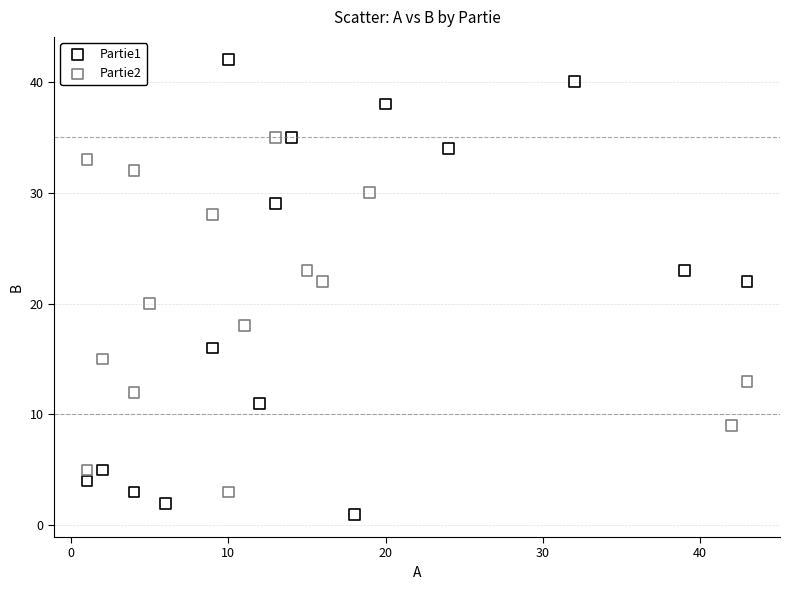

Which series has the largest Y range (max minus min)?

Partie1